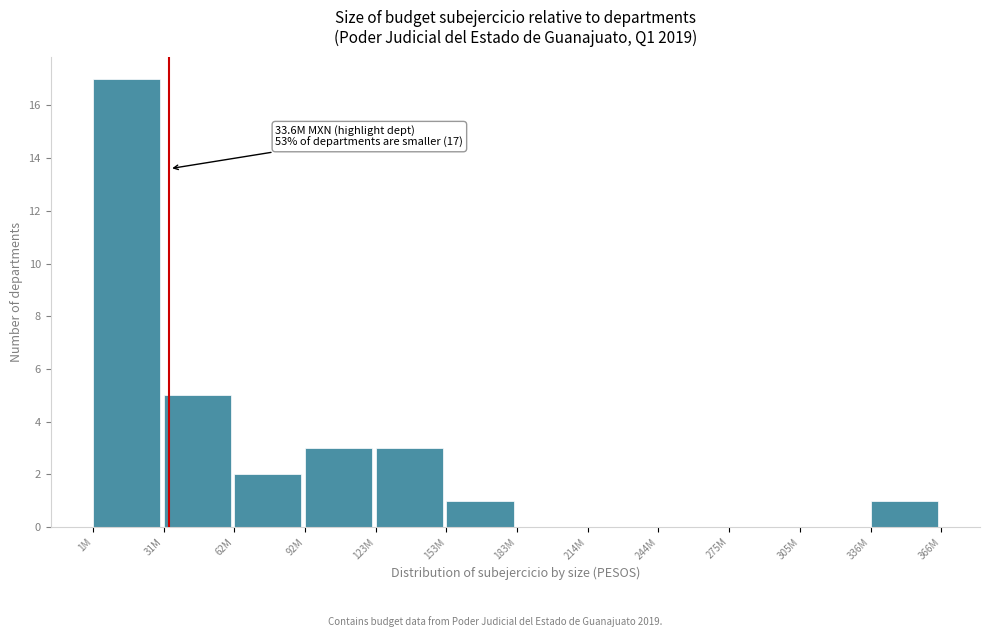

Reading left to right, list all the values displayed in this chart.

1M=17	31M=5	62M=2	92M=3	123M=3	153M=1	183M=0	214M=0	244M=0	275M=0	305M=0	336M=1